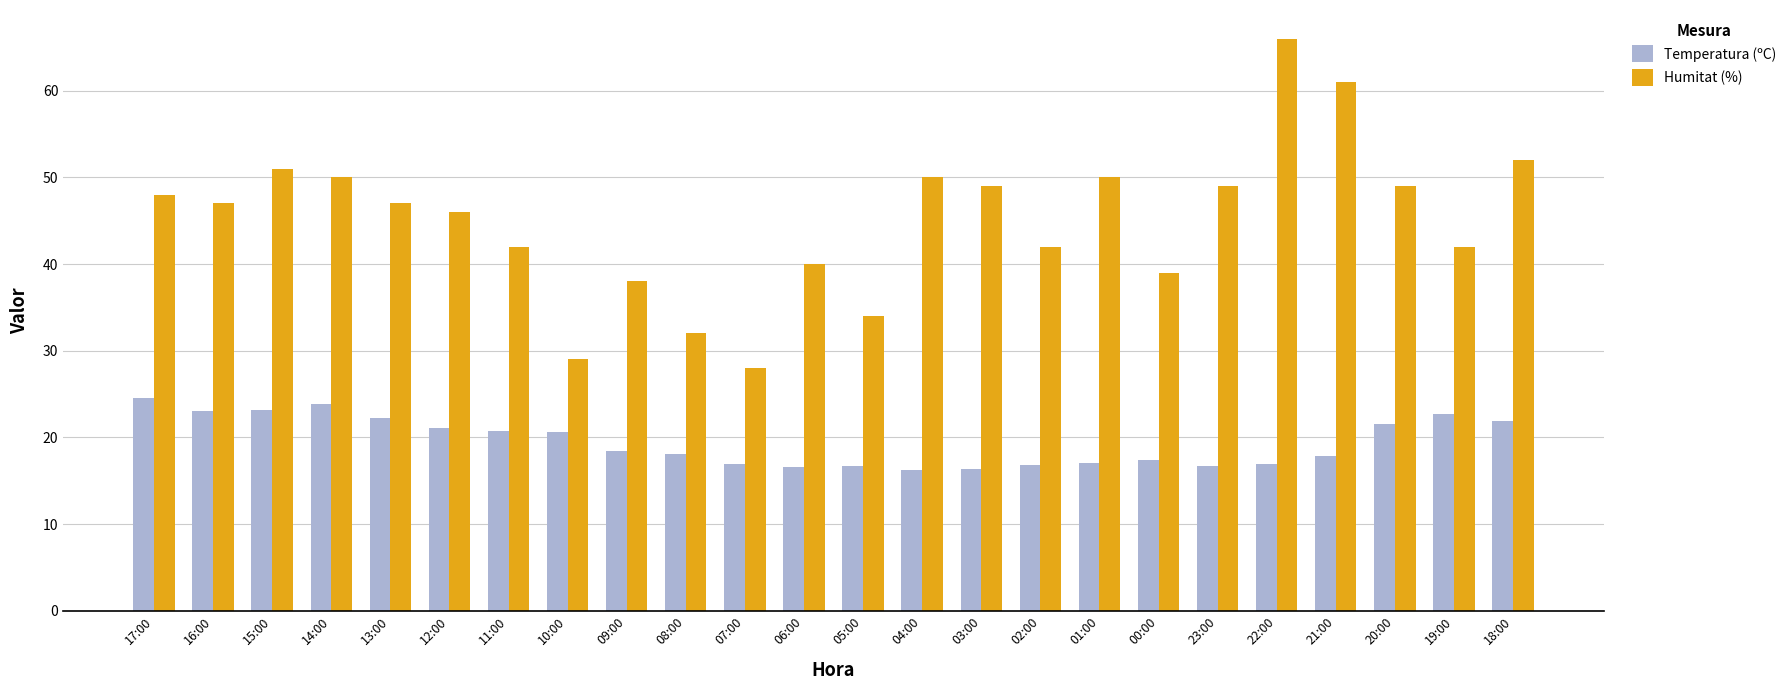

Which series changed the most between 05:00 and 21:00?

Humitat (%)